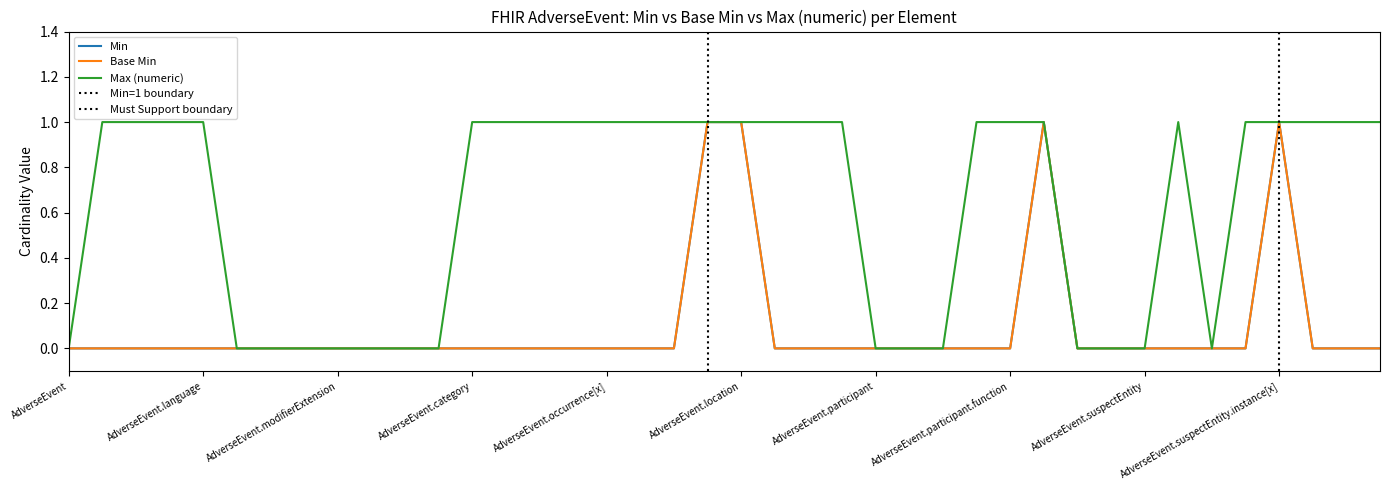

At which label is Max (numeric) closest to 0?

AdverseEvent